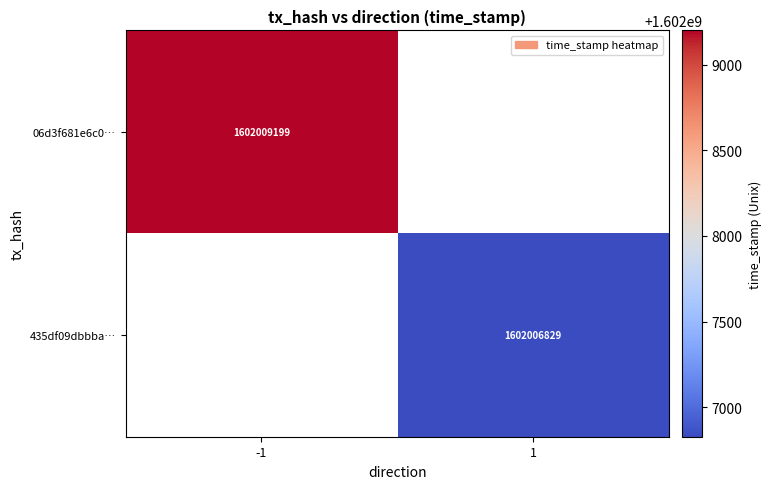

Is it true that 435df09dbbba… equals 1602006829 at 1?

True